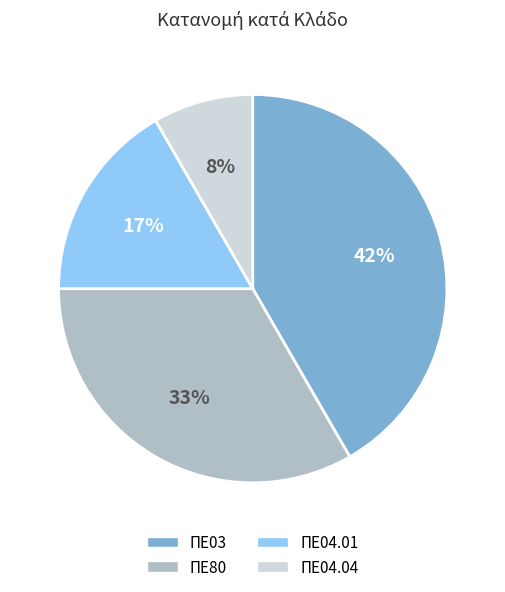

Rank the categories by value from highest to lowest.

ΠΕ03, ΠΕ80, ΠΕ04.01, ΠΕ04.04